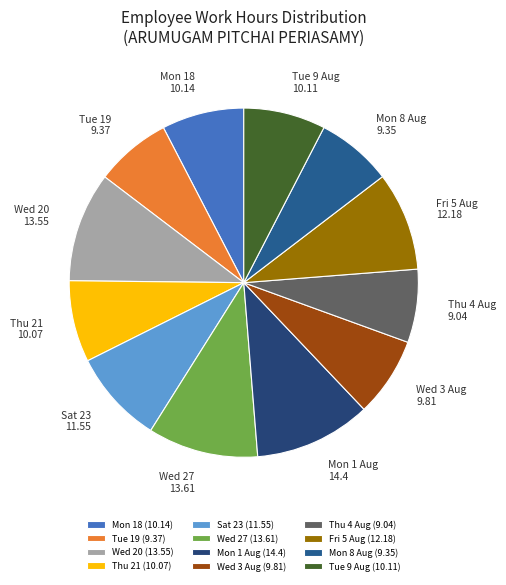

Which slice is the largest?

Mon 1 Aug